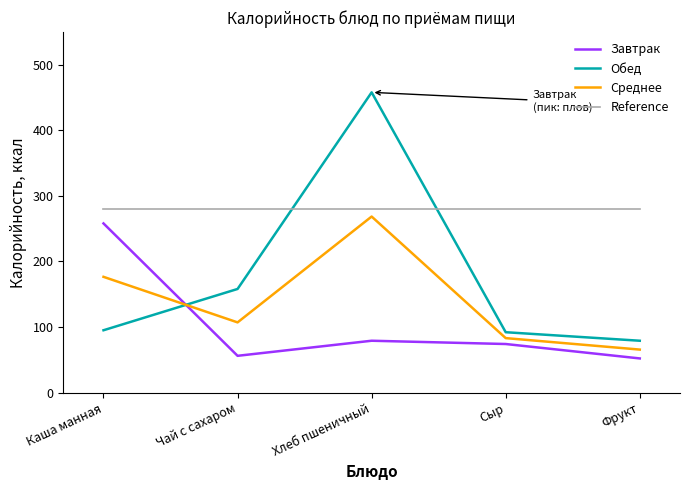

Which category has the highest value in the Завтрак series?

Каша манная